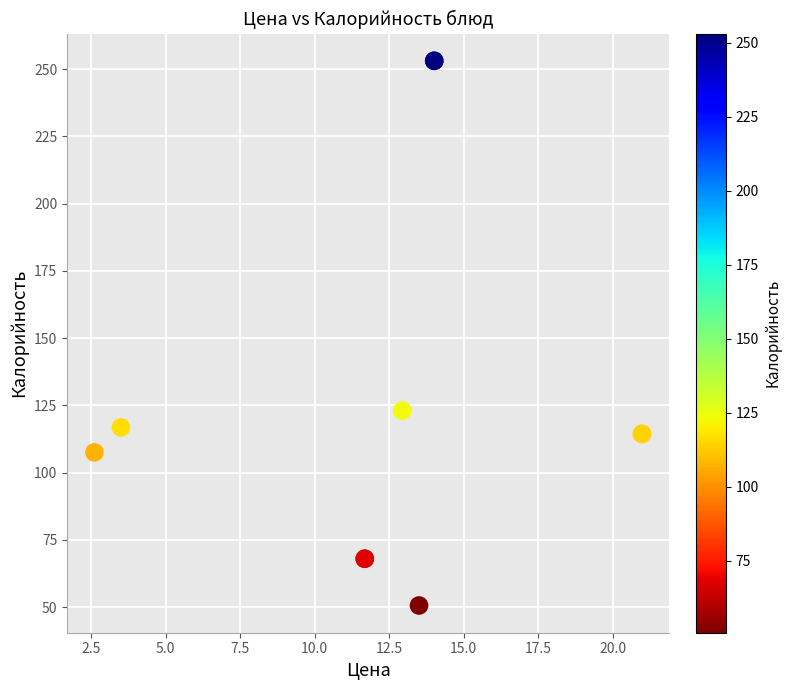

What Y value in the scatter plot is closest to 151?

123.0